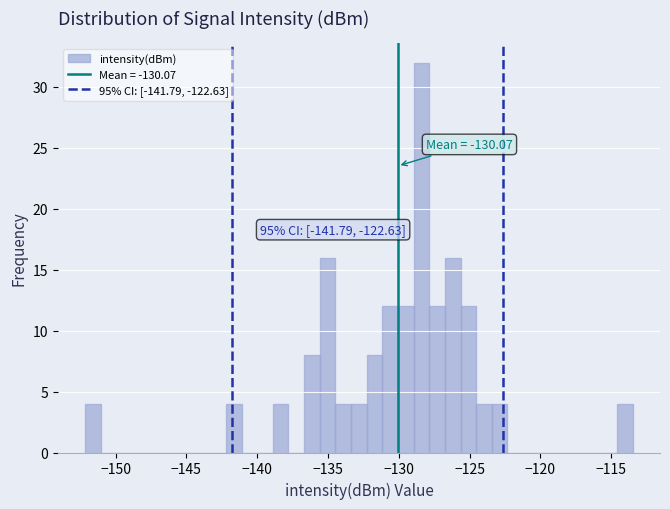

Around what value on the x-axis is the tallest bar? Give the approximate position of its centre, as read against the axis.

-128.5